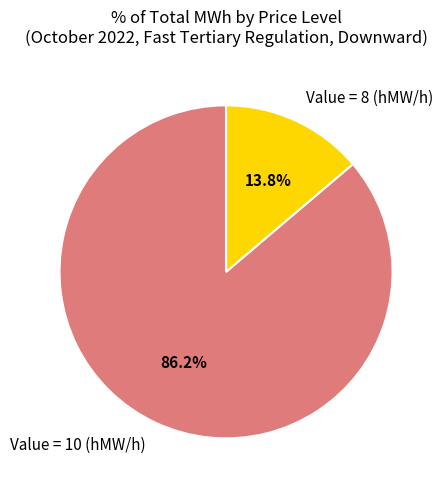

Is there a majority slice in this chart?

Yes